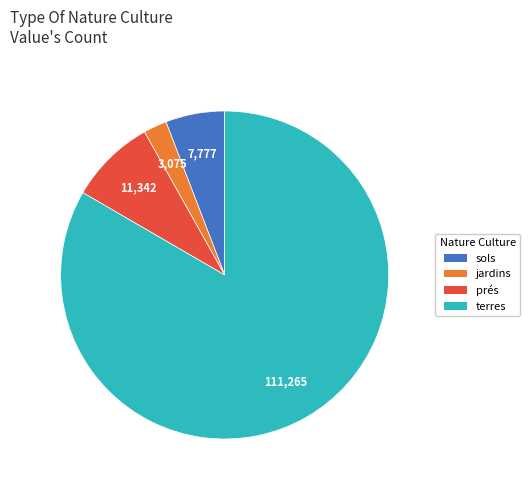

Rank the categories by value from highest to lowest.

terres, prés, sols, jardins